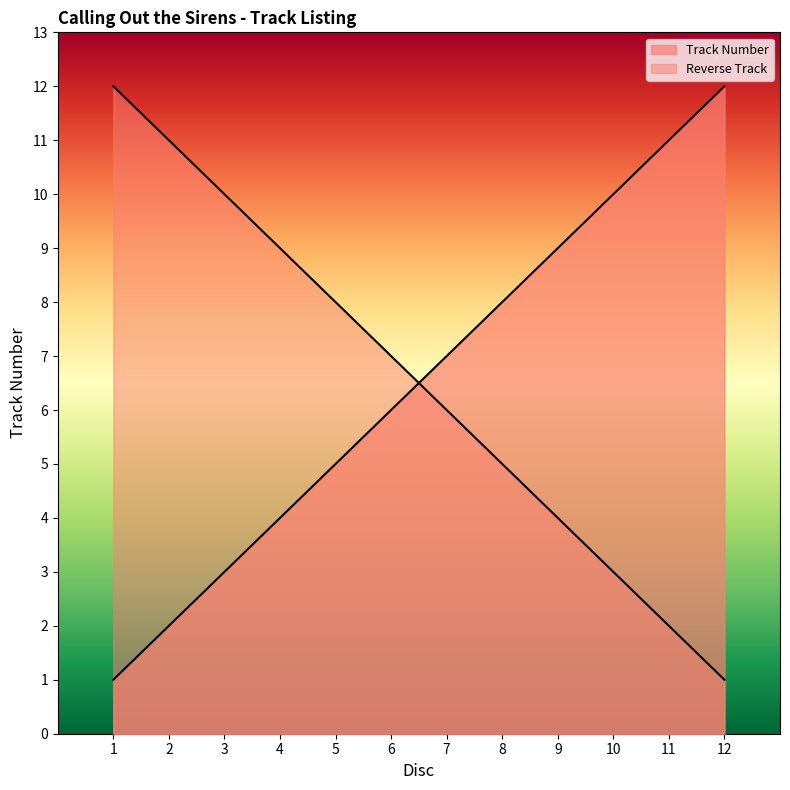

List the labels in order of value, smallest first.

1, 2, 3, 4, 5, 6, 7, 8, 9, 10, 11, 12